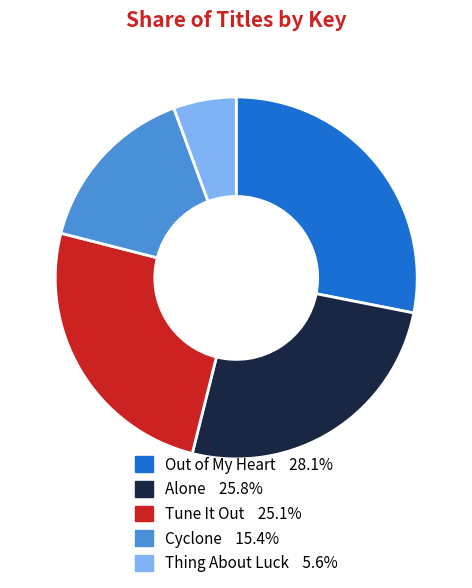

Which category has the smallest portion of the pie?

Thing About Luck